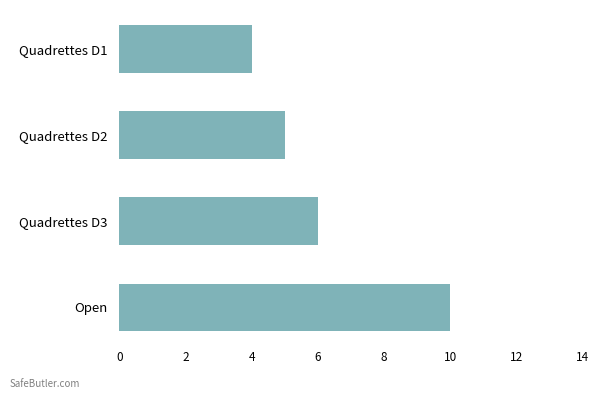

What is the sum of all values?

25